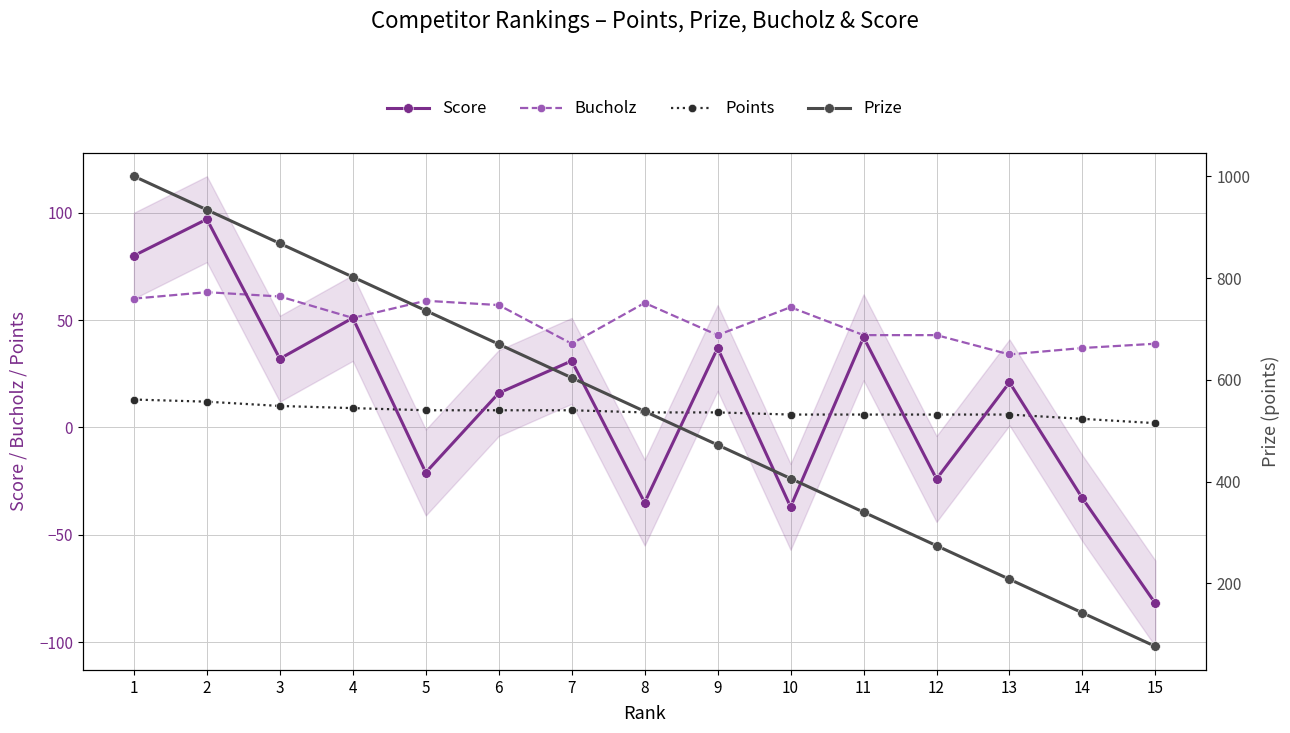

What are all the series names shown in the legend?

Score, Bucholz, Points, Prize